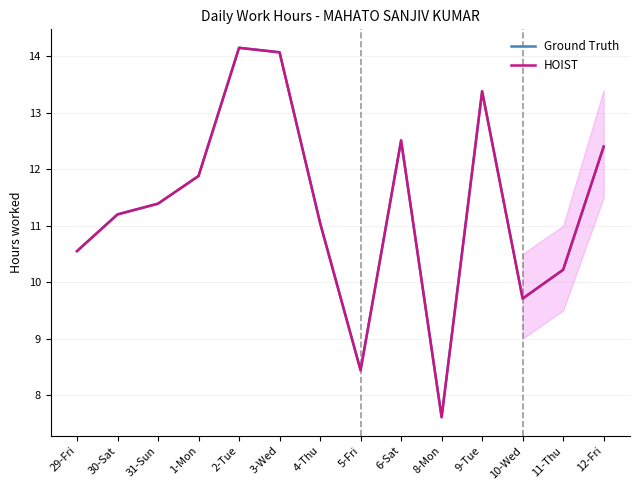

Does the chart display data point markers on the line(s)?

No